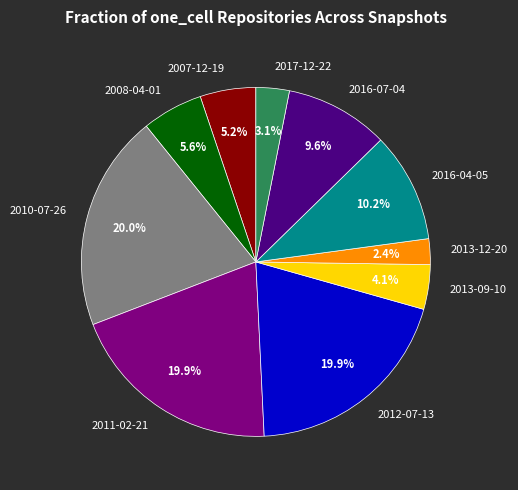

To the nearest percent, what is the average slice percentage?

10%